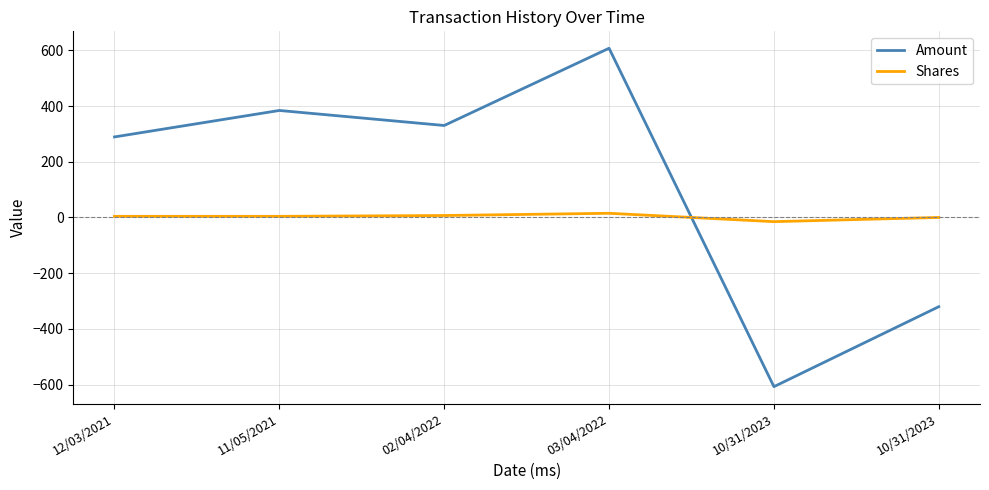

What are all the series names shown in the legend?

Amount, Shares